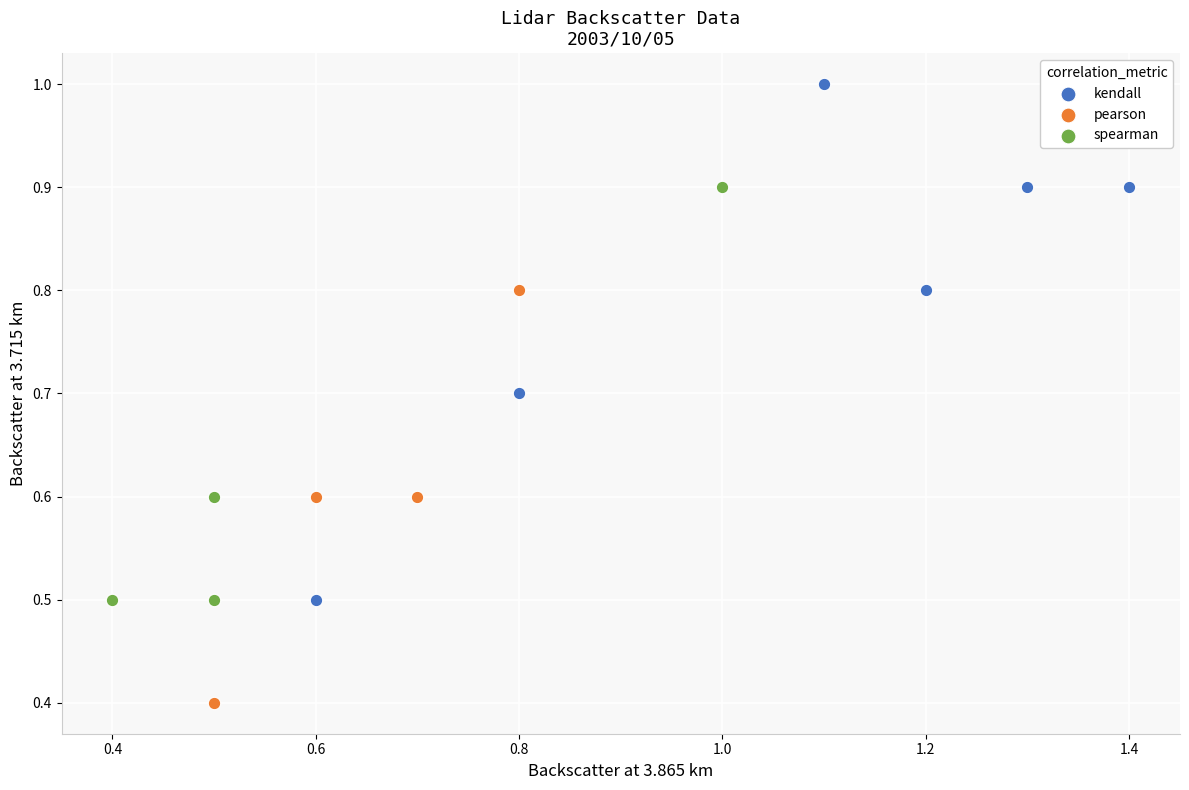

Which series has the largest Y range (max minus min)?

kendall